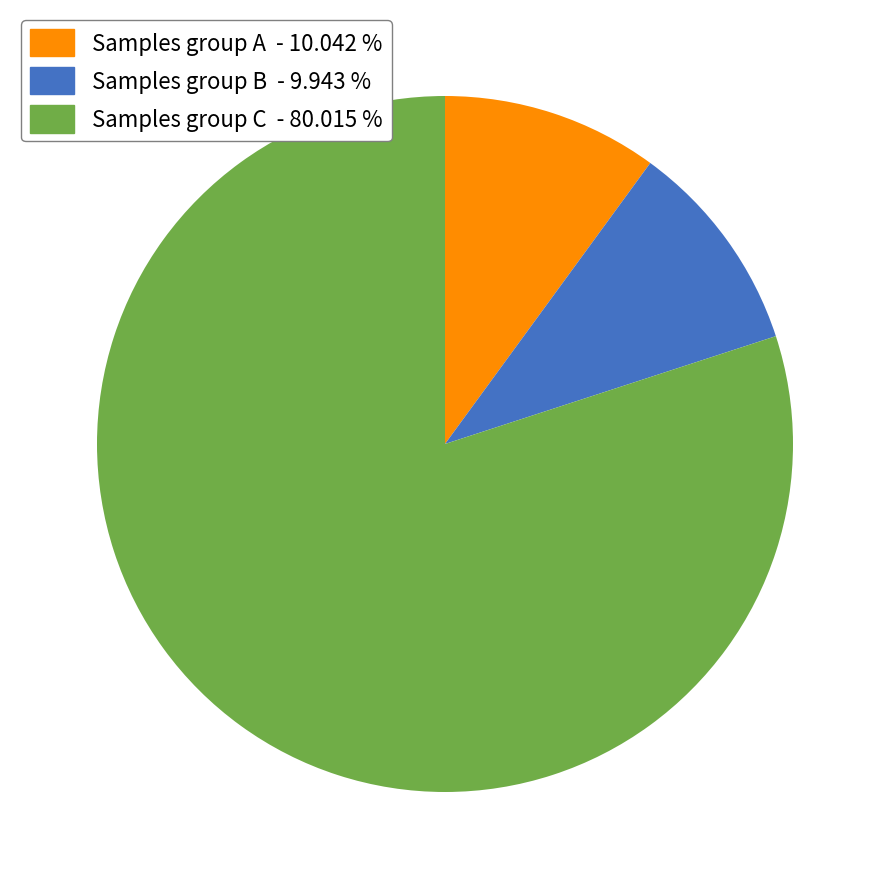

What is the majority slice?

Samples group C - 80.015 %